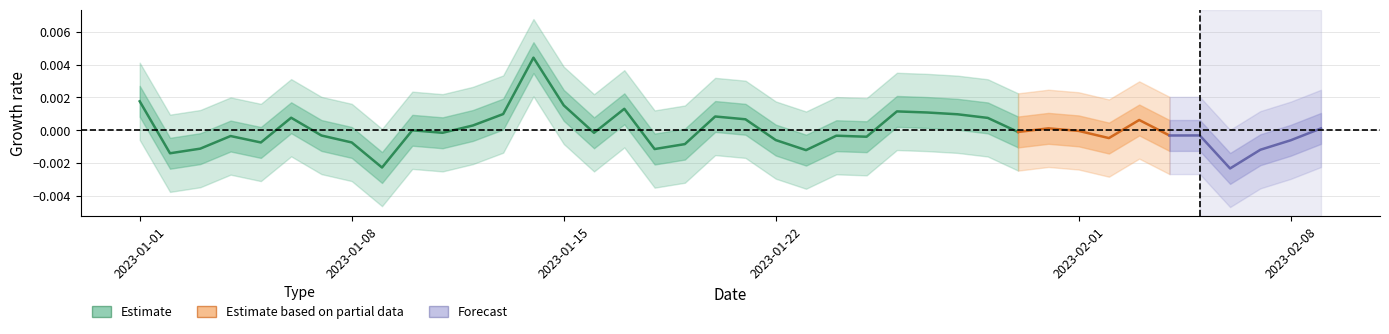

Does the chart have visible grid lines?

Yes